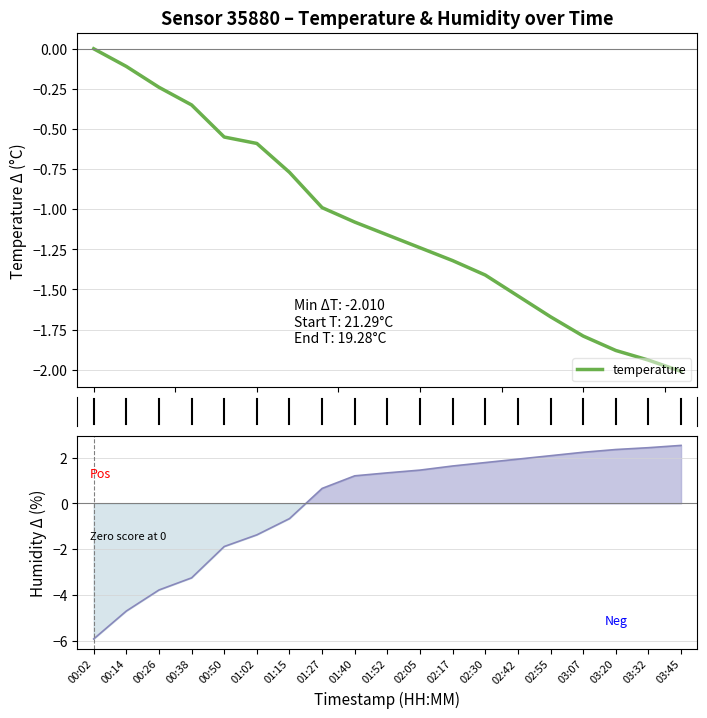

List the series in order of their peak value, lowest first.

temperature, humidity_line